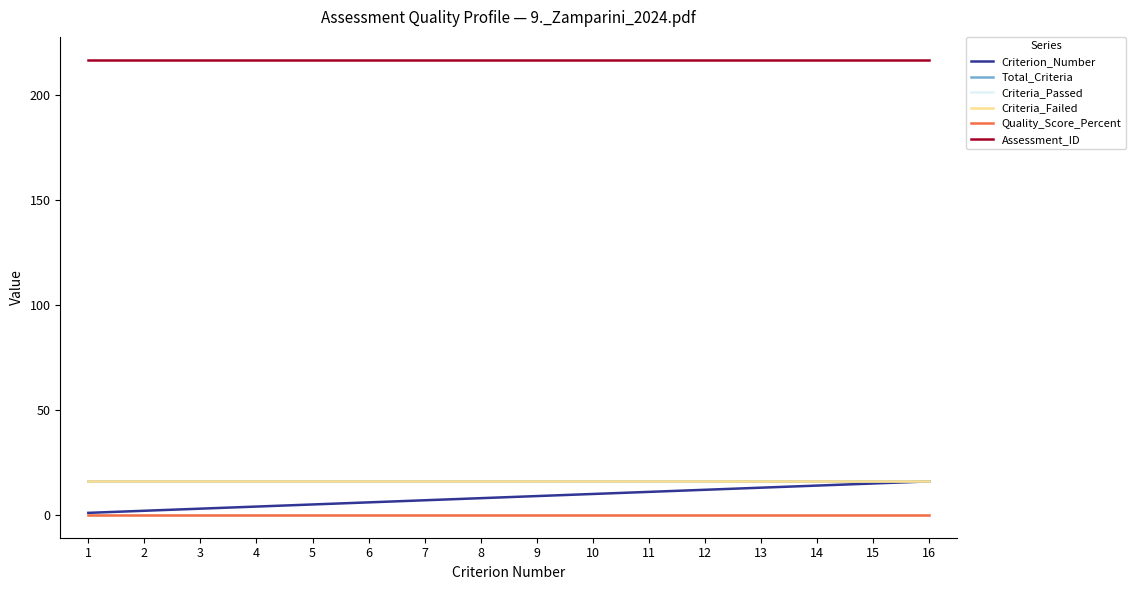

Does the chart display data point markers on the line(s)?

No